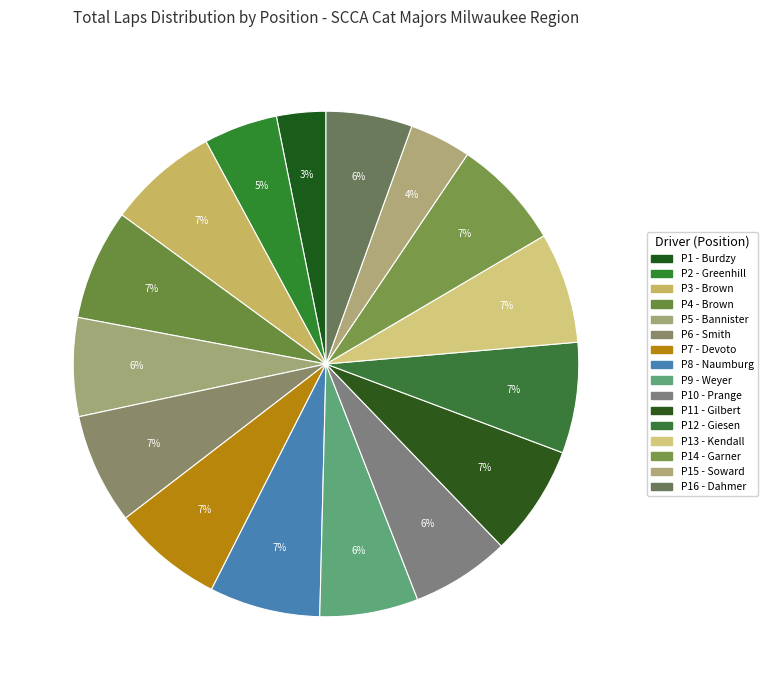

How many segments does this pie chart have?

16